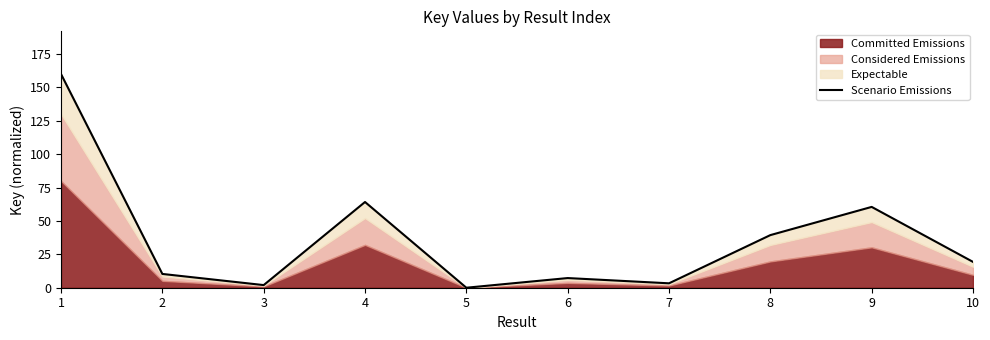

How many data points does each series have?

10